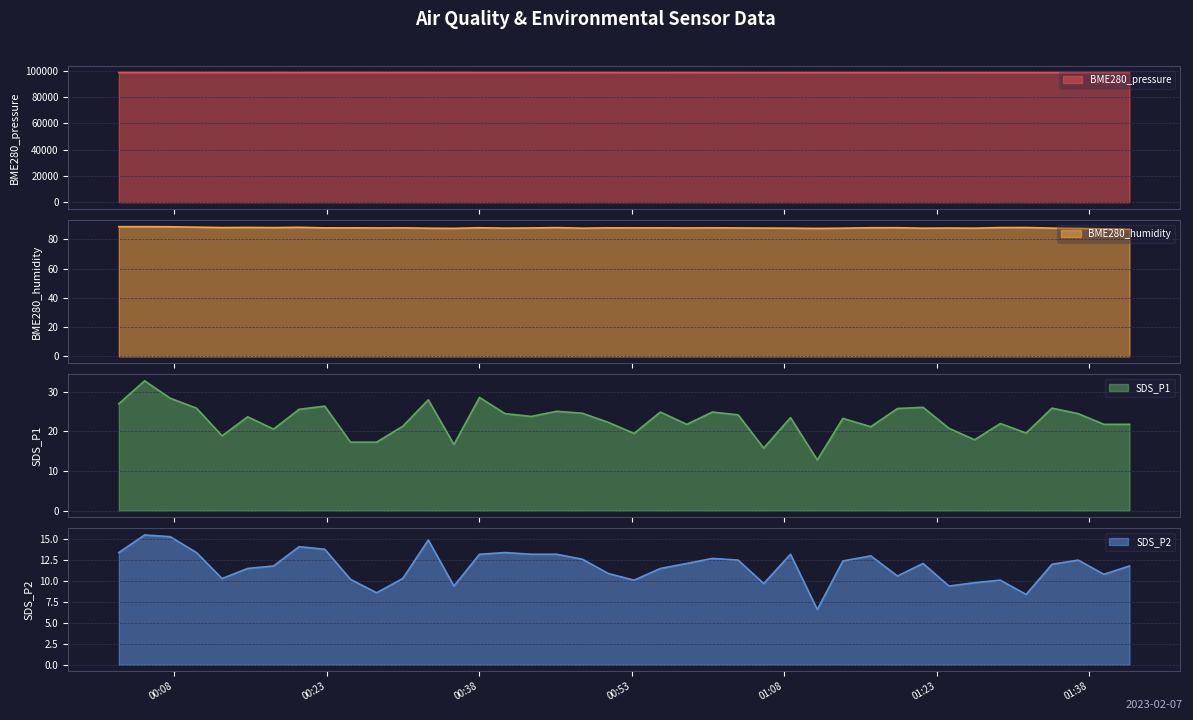

Is it true that BME280_humidity equals 122.5 at 2023/02/07 01:31:47?

False